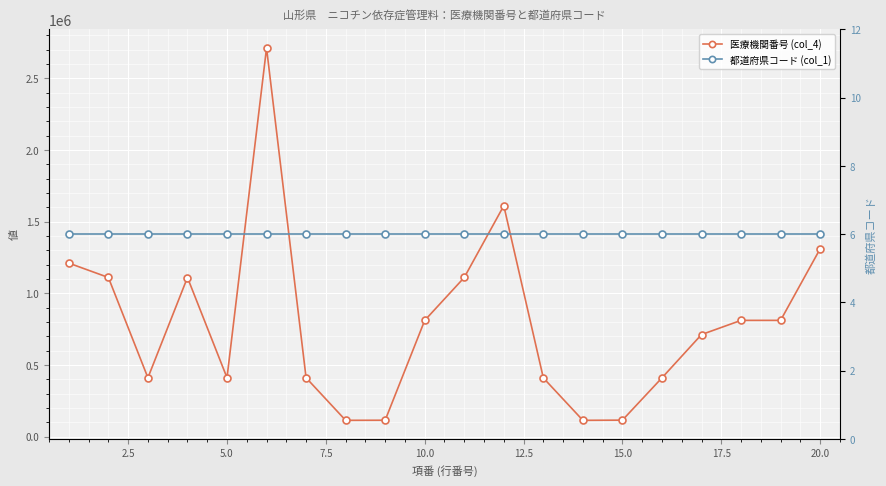

Which series has the largest total across all categories?

医療機関番号 (col_4)